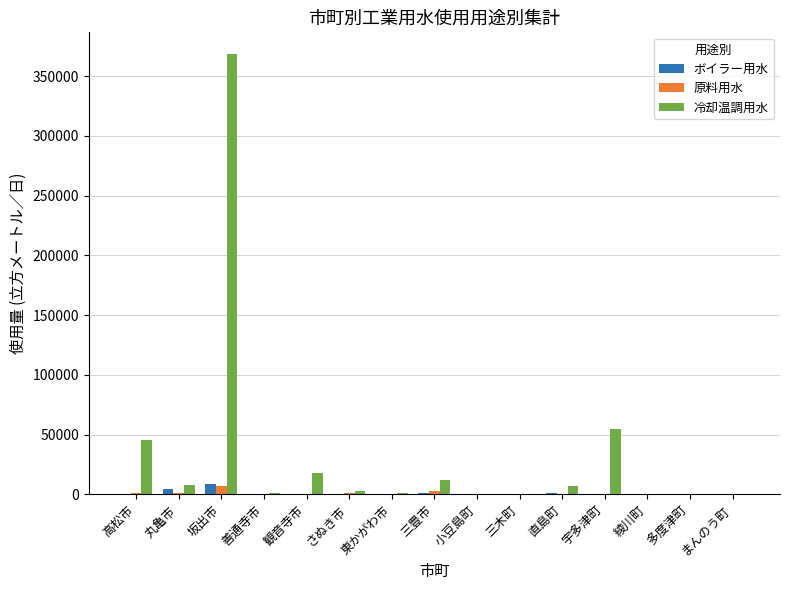

How many distinct data groups are displayed?

3